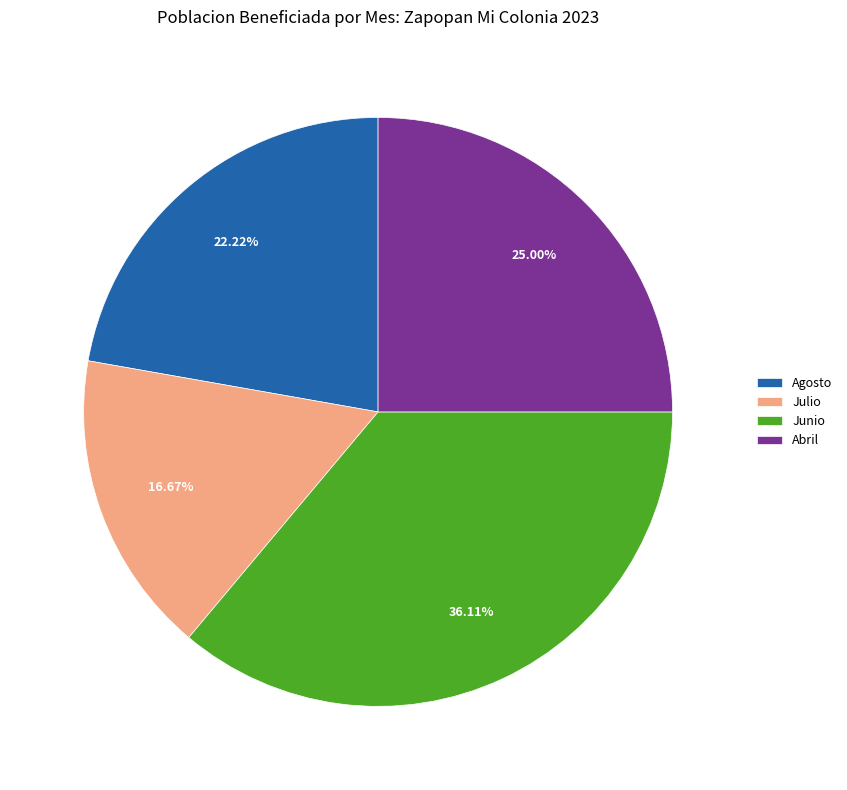

Count the number of slices in the pie.

4